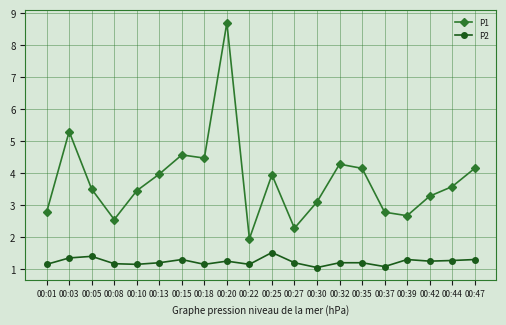

How many P2 values are between 1 and 2?

20